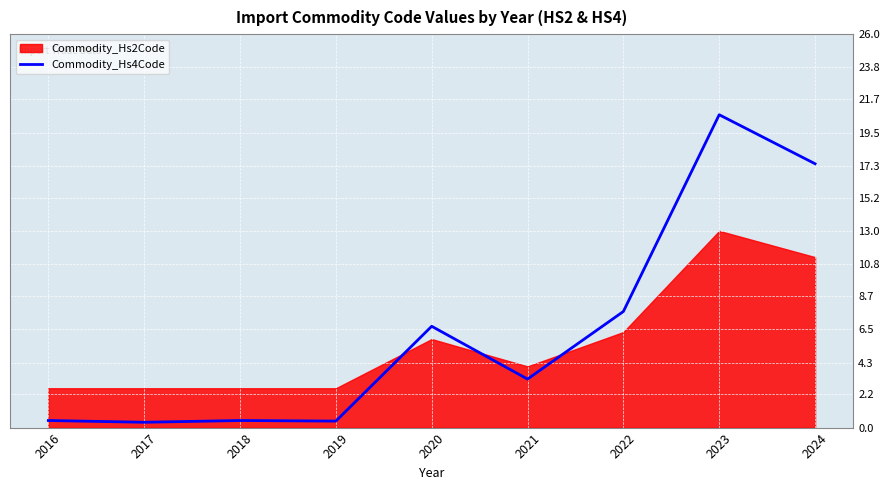

True or false: Commodity_Hs4Code has a value of 29.8 at 2023.

False